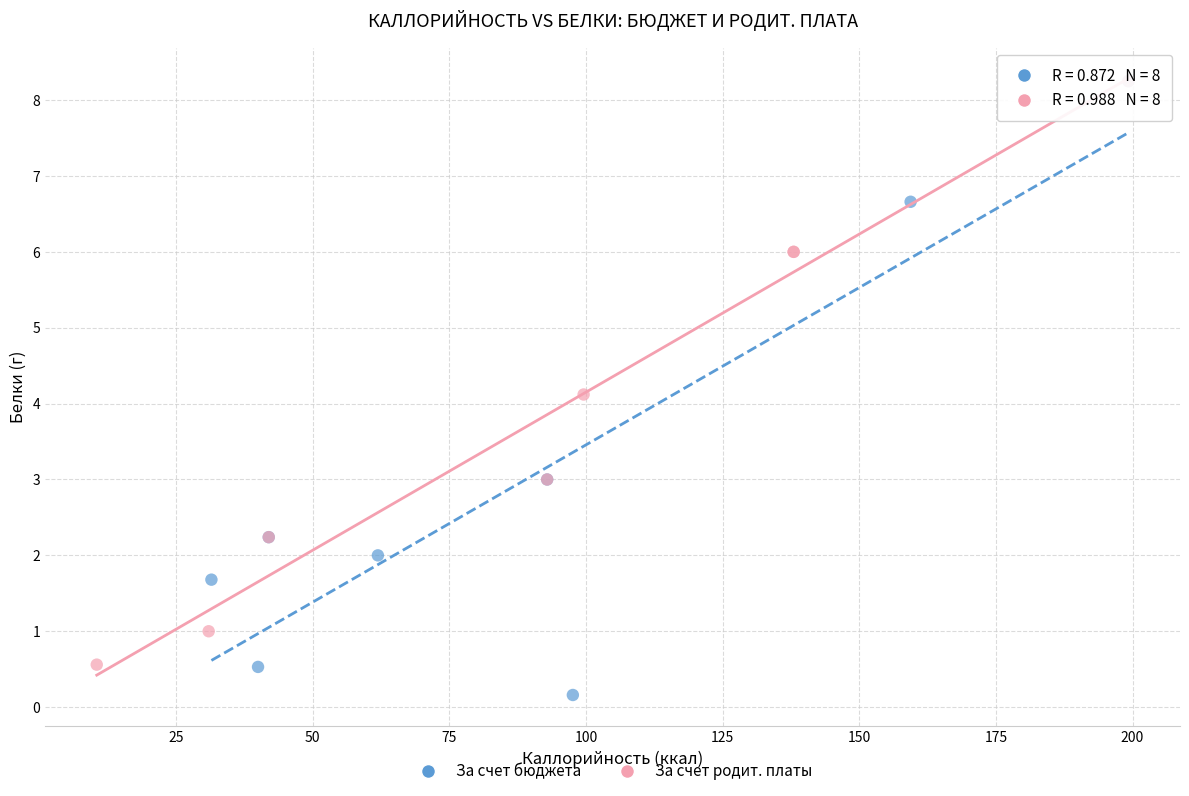

Which series has the largest Y range (max minus min)?

За счет бюджета